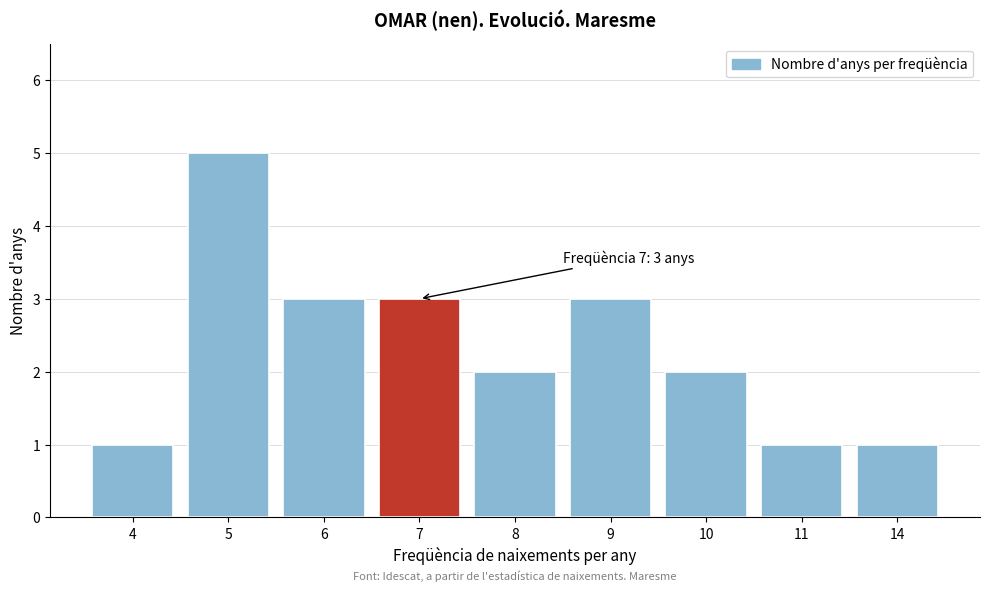

Reading left to right, list all the values displayed in this chart.

1	5	3	3	2	3	2	1	1